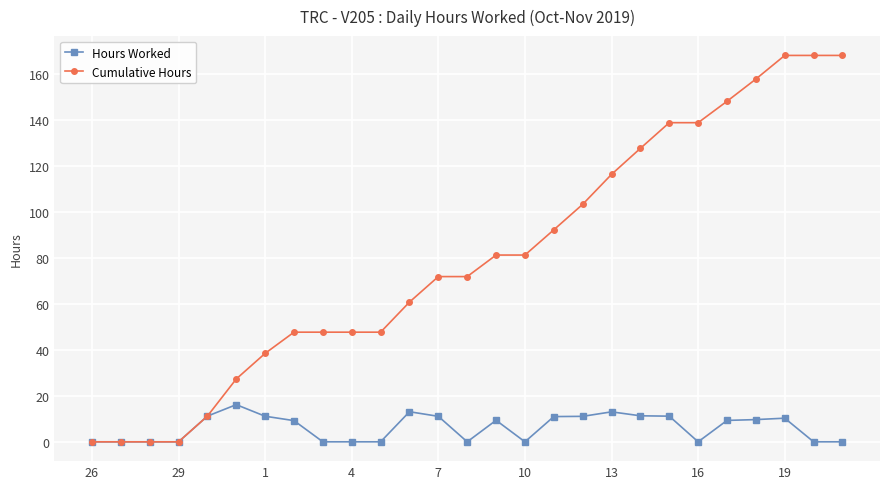

What is the maximum value for Hours Worked?

16.2